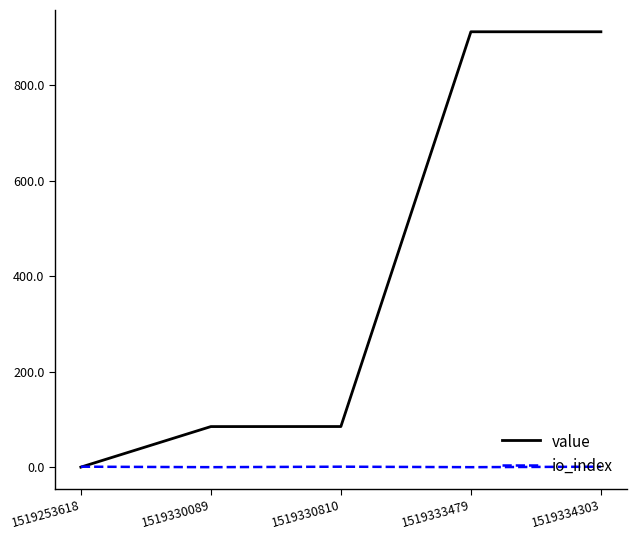

Is the value of value at 1519333479 greater than the value of io_index at 1519334303?

Yes